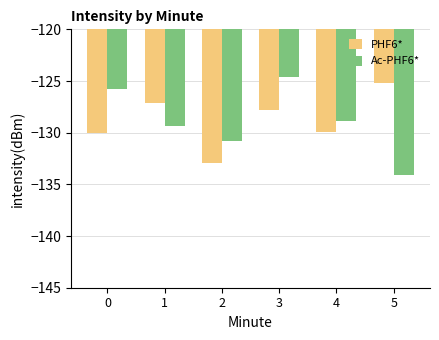

What is the difference between the maximum and minimum values in the PHF6* series?

7.8